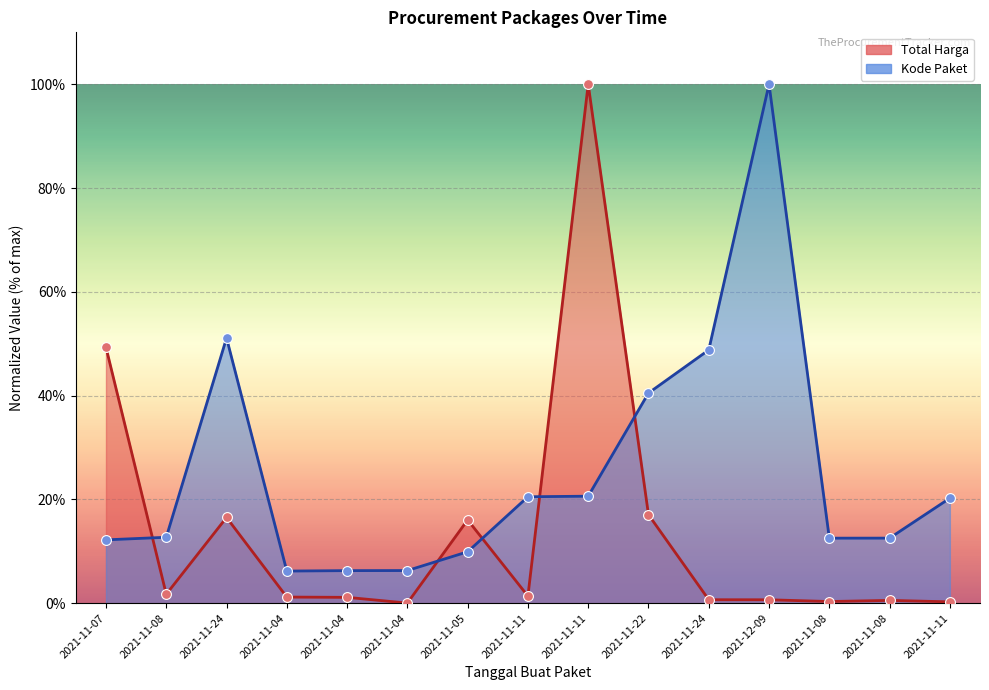

What is the total value across all series at 2021-11-07?

61.5